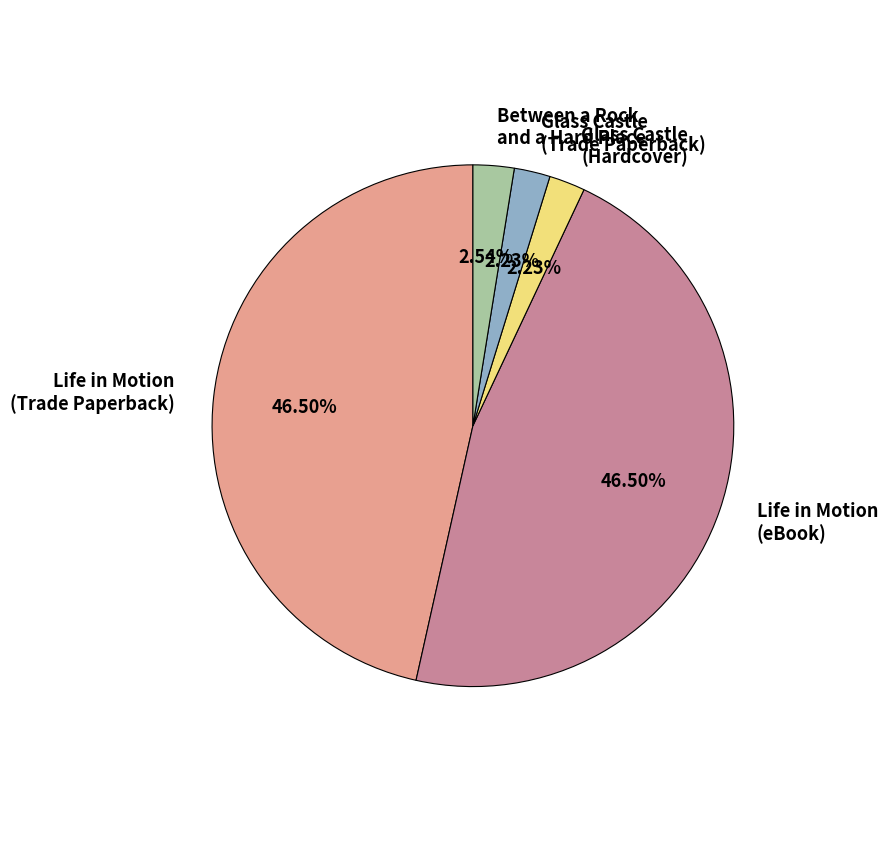

To the nearest percent, what is the average slice percentage?

20%